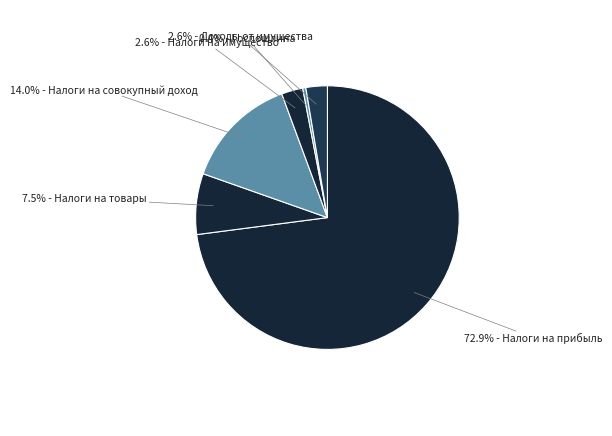

How many slices are in this pie chart?

6